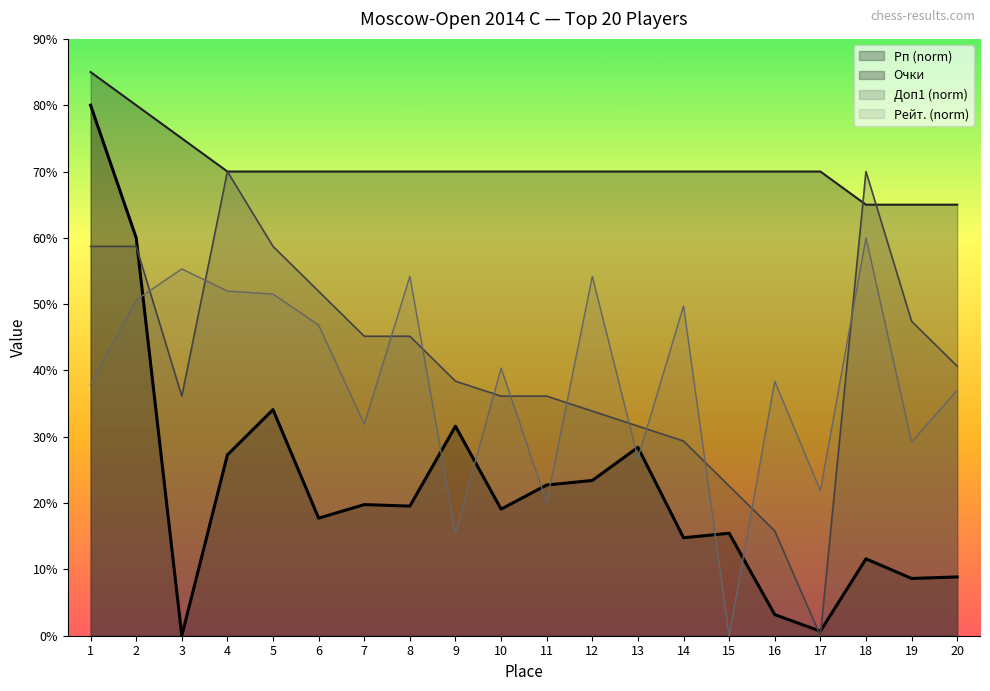

Read the Доп1 value at 3.

3.6